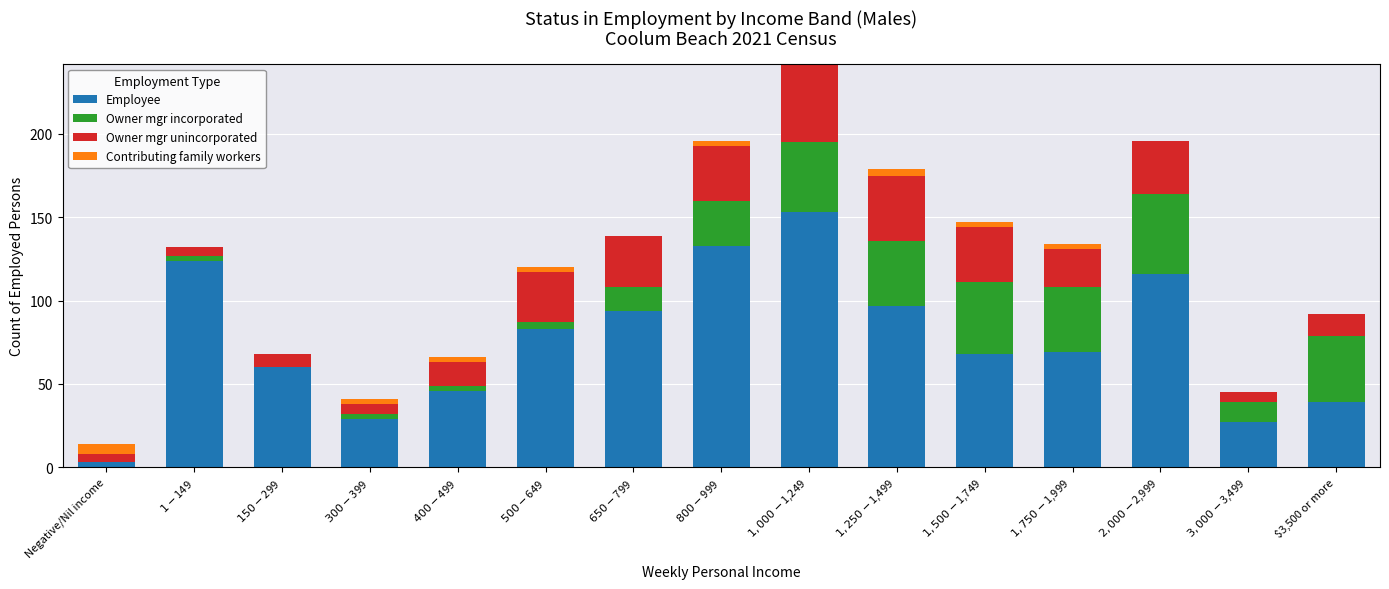

What is the highest value of the Employee series?

153